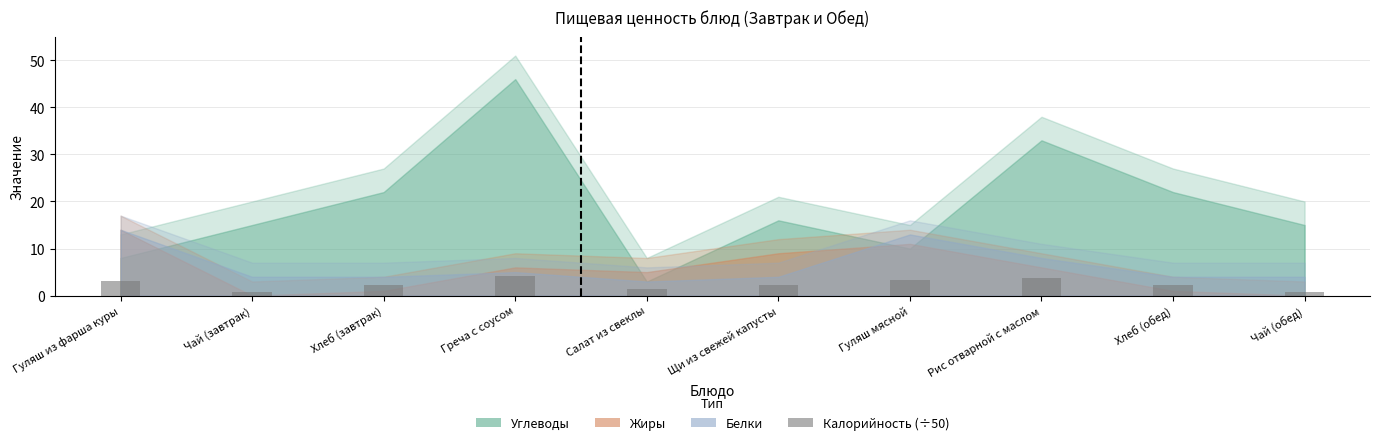

What is the smallest value displayed?

0.9